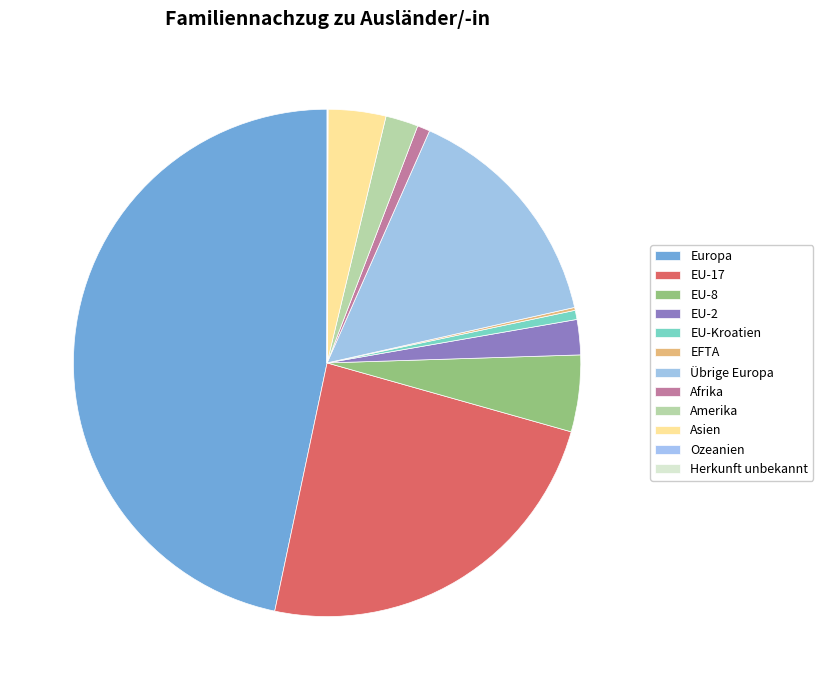

What is the ratio of the value at Amerika to the value at Herkunft unbekannt?

103.0